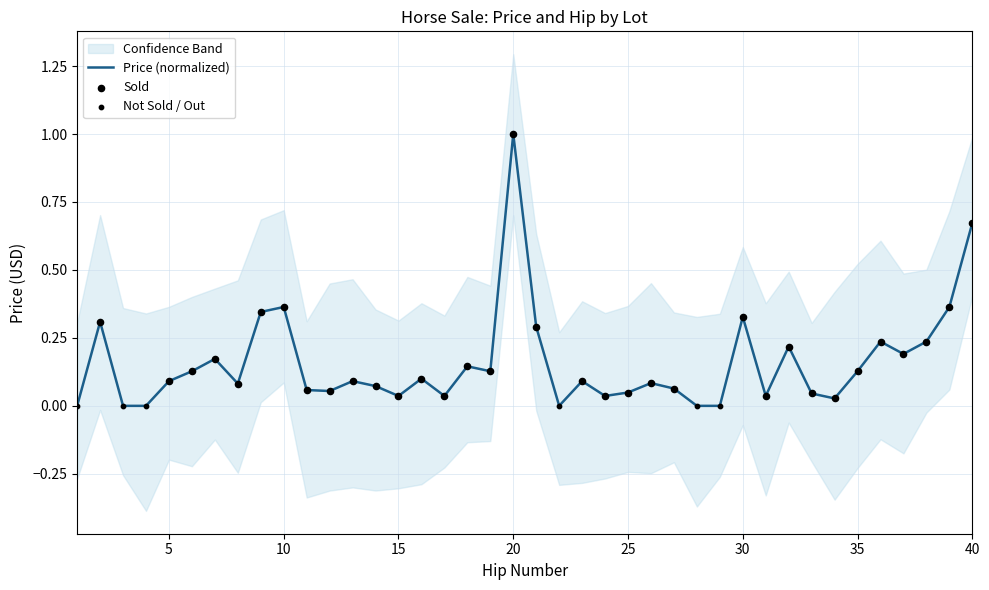

Between 16 and 1, which is larger?

16